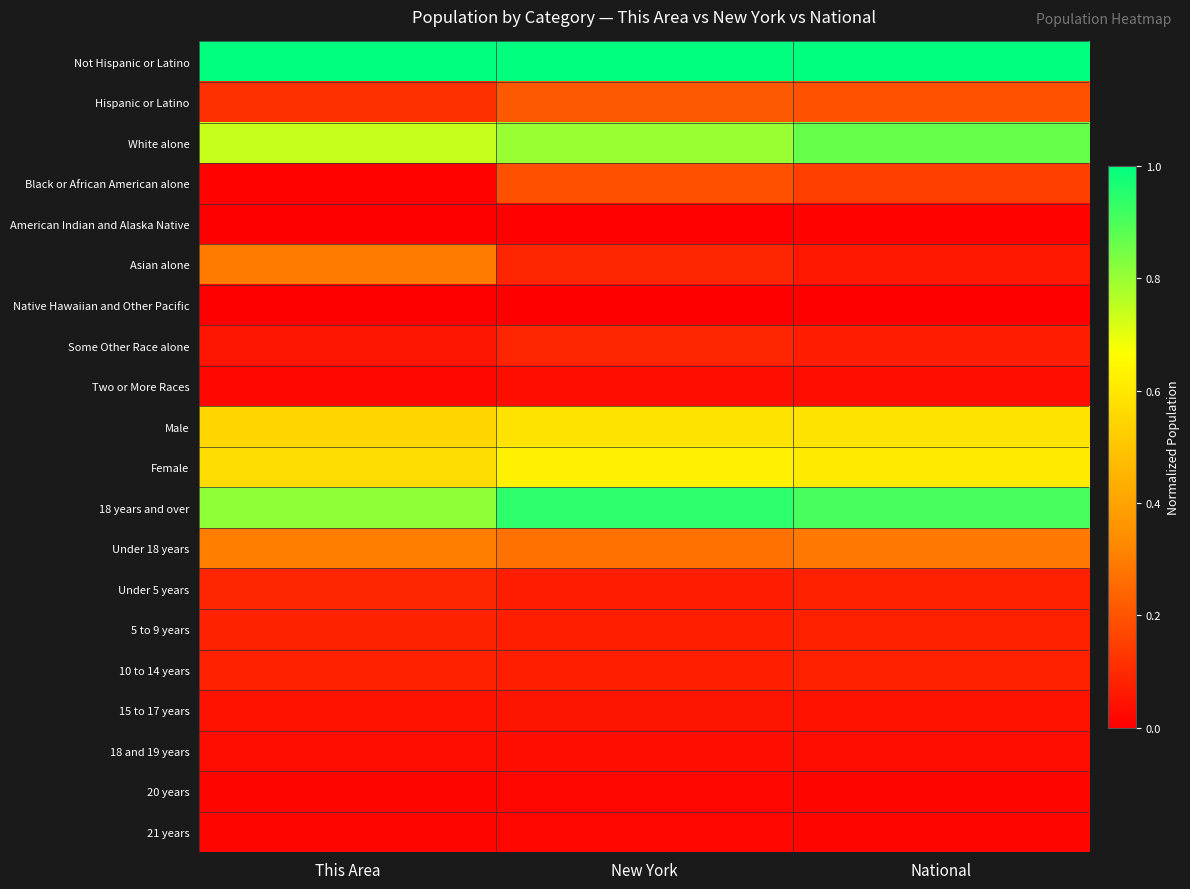

Which has a higher value, New York or This Area?

New York